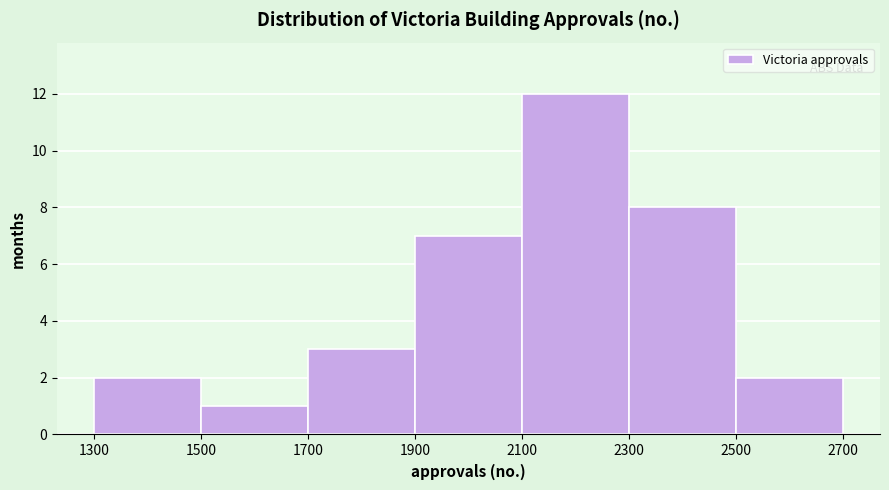

Reading left to right, list every bar in this chart as the range it spans on the x-axis followed by its height. The values are not printed on the chart, so give them approximately, as read against the axis.

1300 to 1500: 2
1500 to 1700: 1
1700 to 1900: 3
1900 to 2100: 7
2100 to 2300: 12
2300 to 2500: 8
2500 to 2700: 2